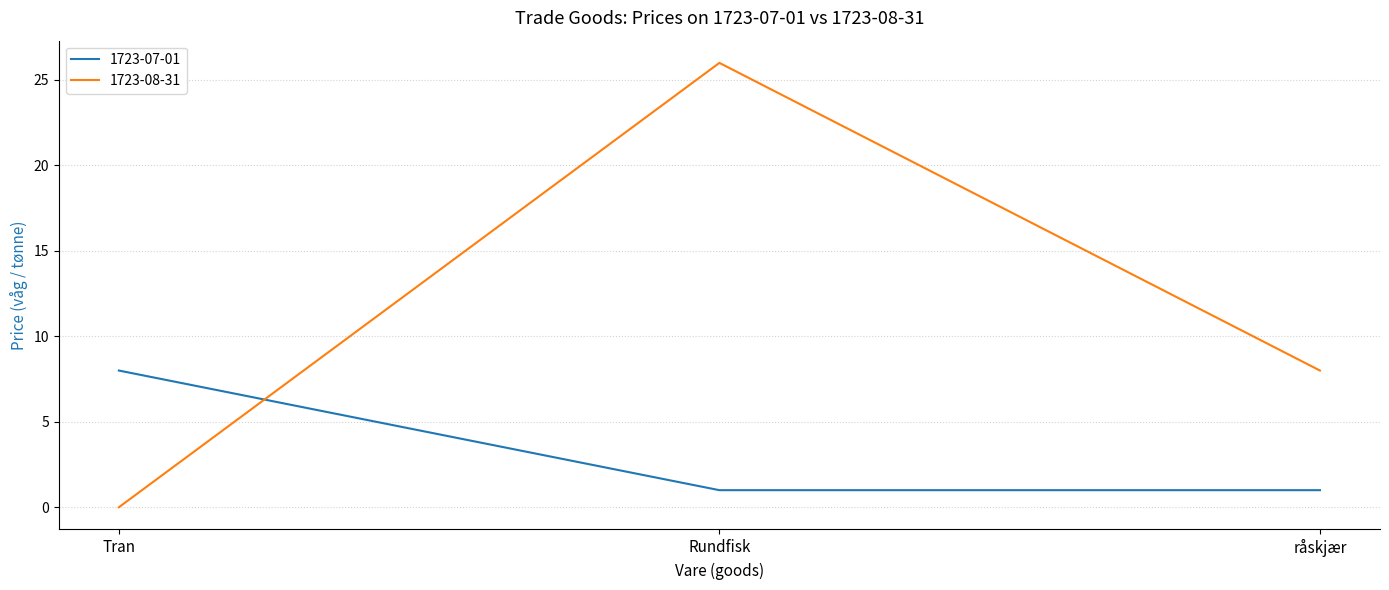

What is the difference between the 1723-08-31 values at Rundfisk and Tran?

26